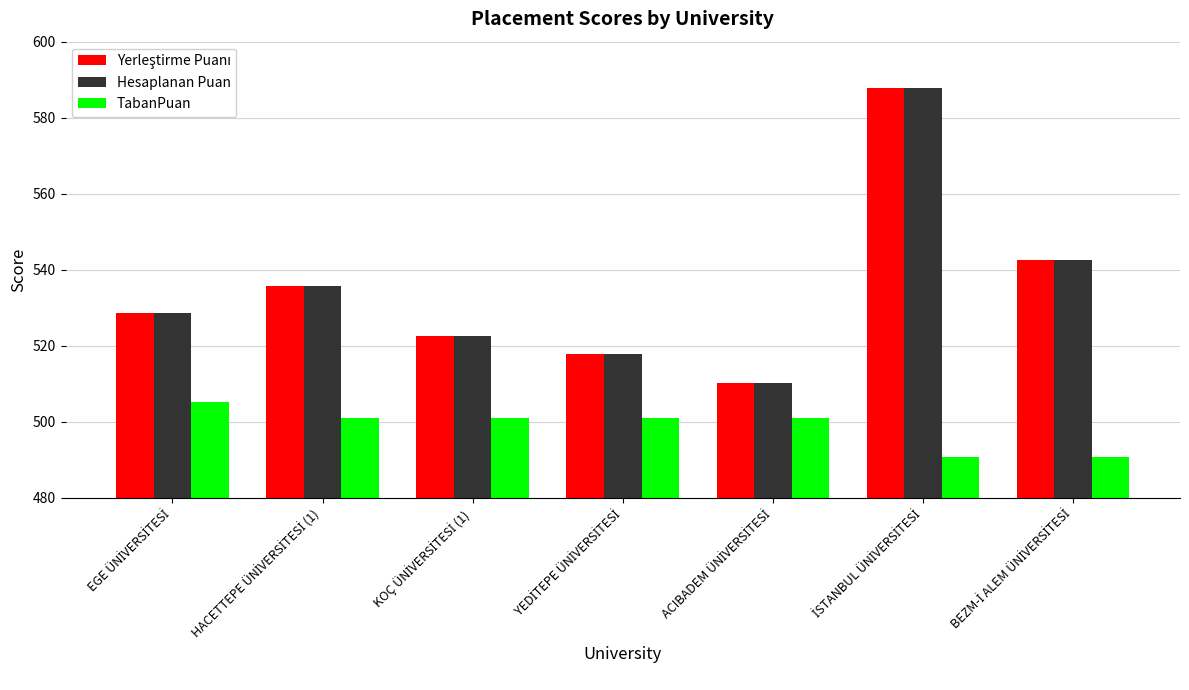

How many distinct data groups are displayed?

3